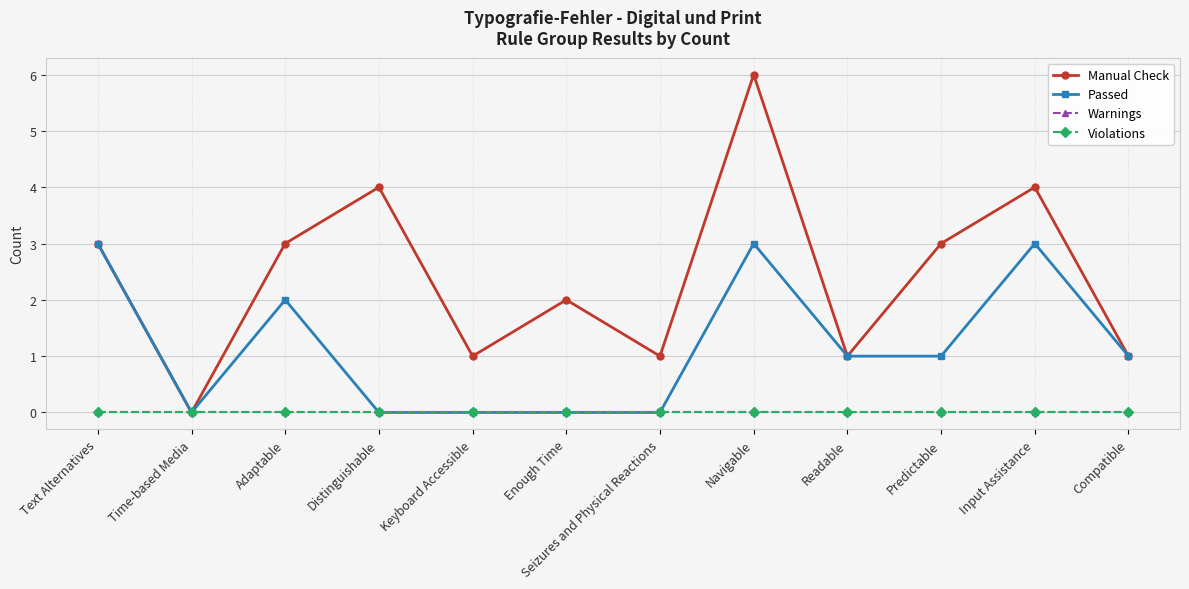

What is the sum of all Passed values?

14